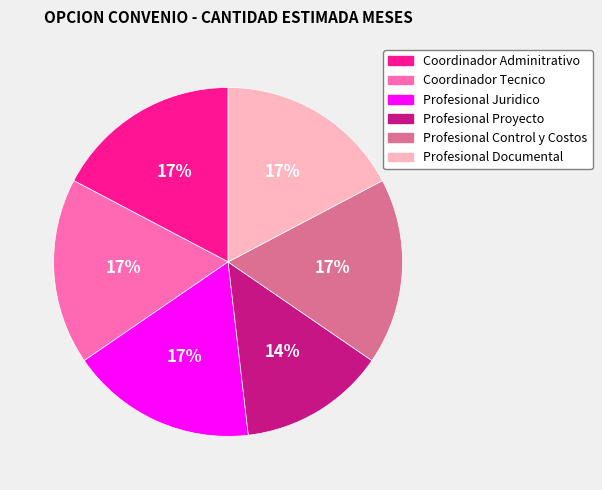

True or false: Profesional Juridico accounts for 27% of the total.

False